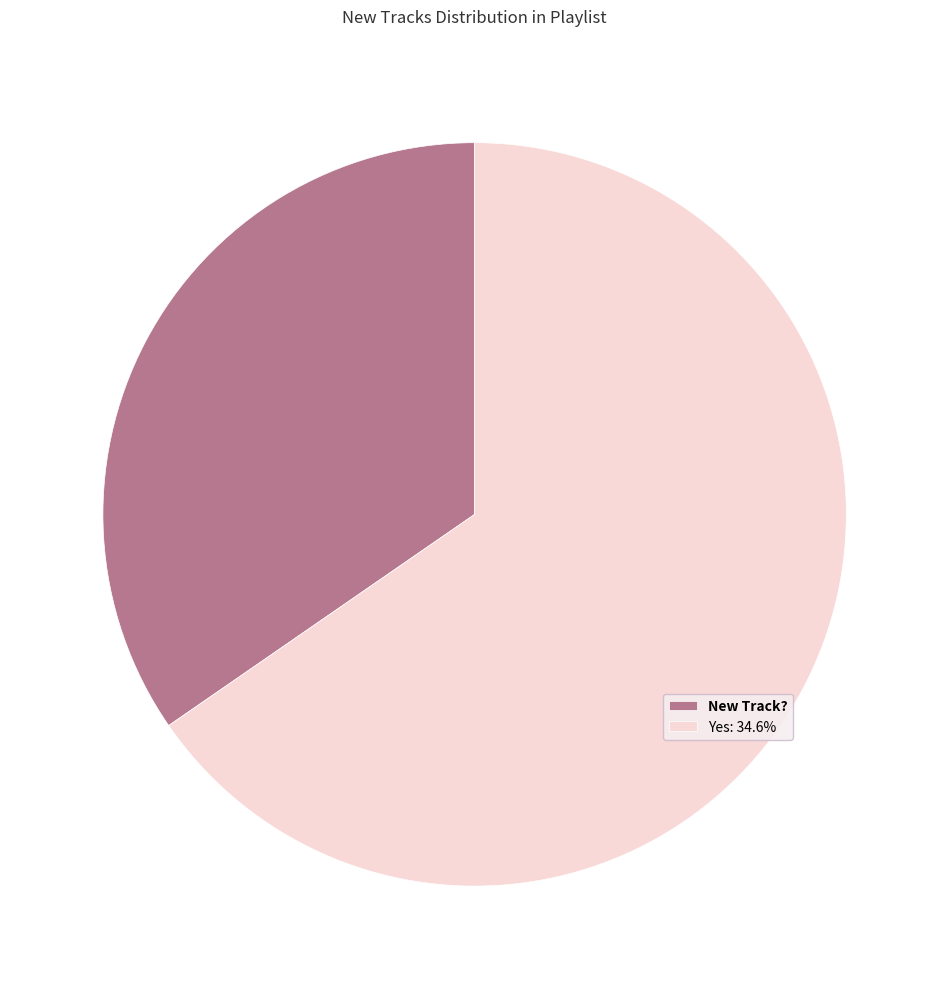

Is there any slice that represents more than half of the pie?

Yes